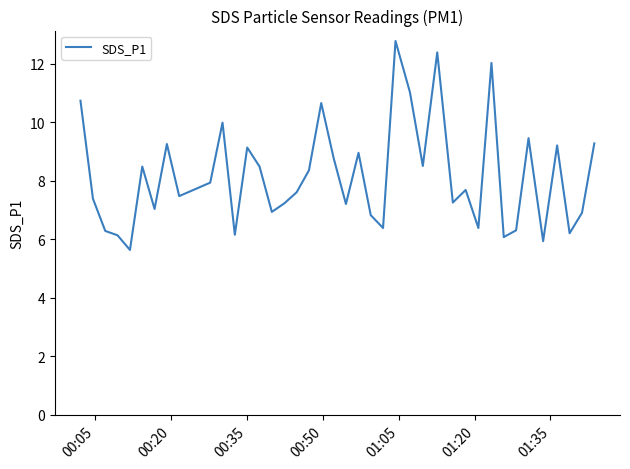

What is the sum of all values?

326.2